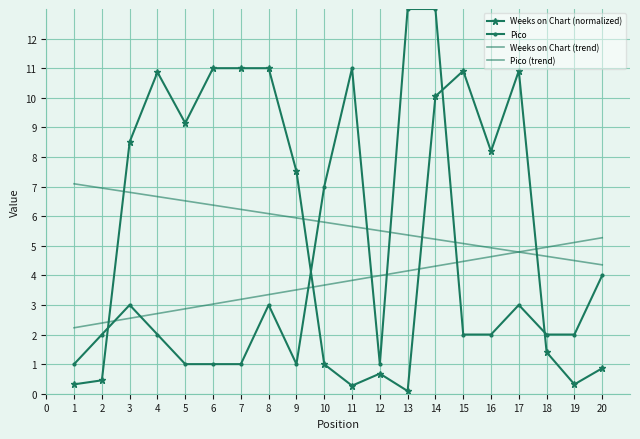

The Pico (trend) series shows 4.5 at 15. True or false?

True